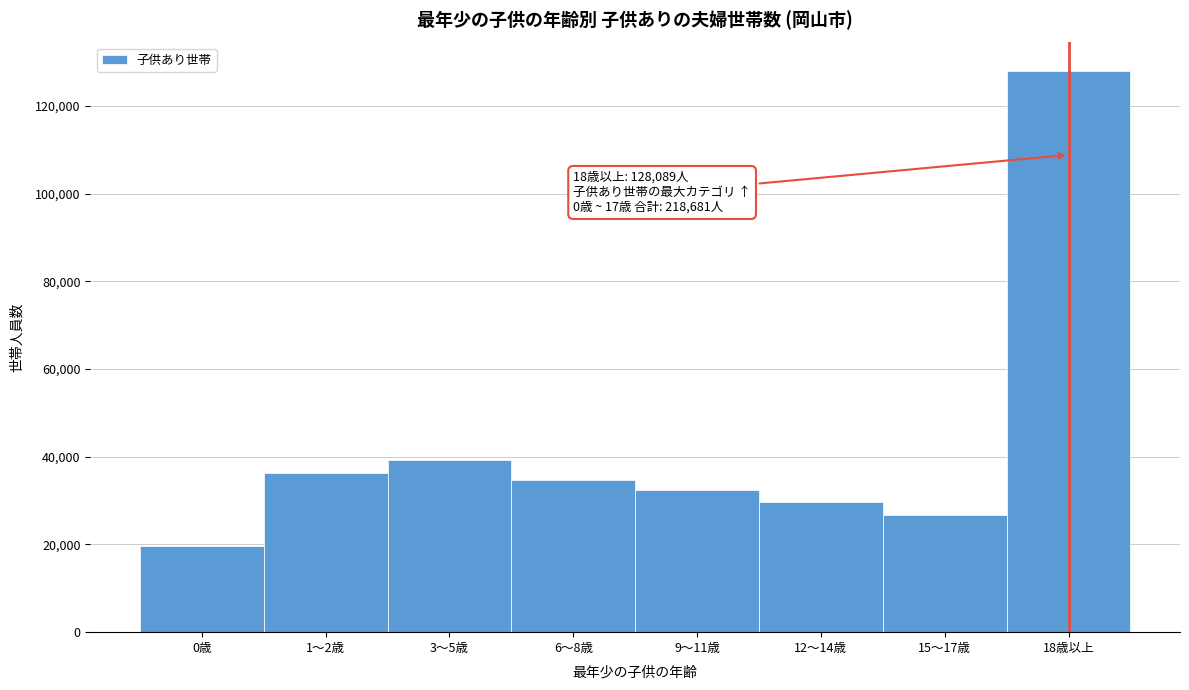

Reading left to right, transcribe all the data shown in this chart.

19765	36241	39232	34681	32342	29645	26775	128089